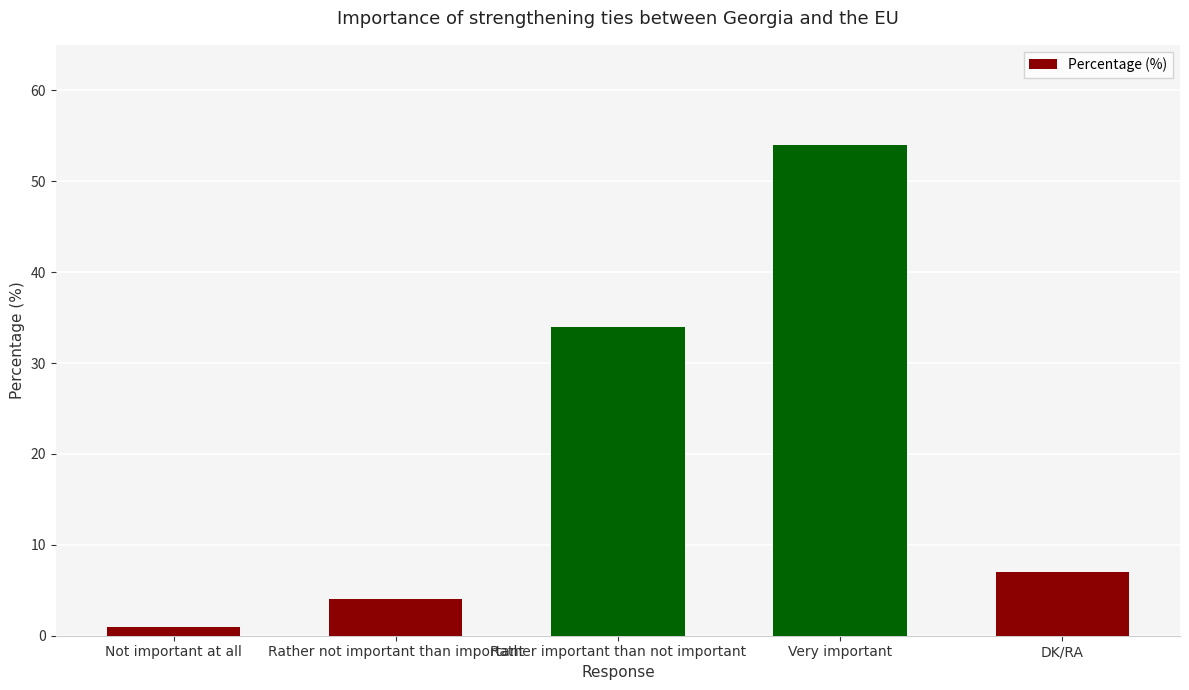

What is the difference between the maximum and minimum values?

53